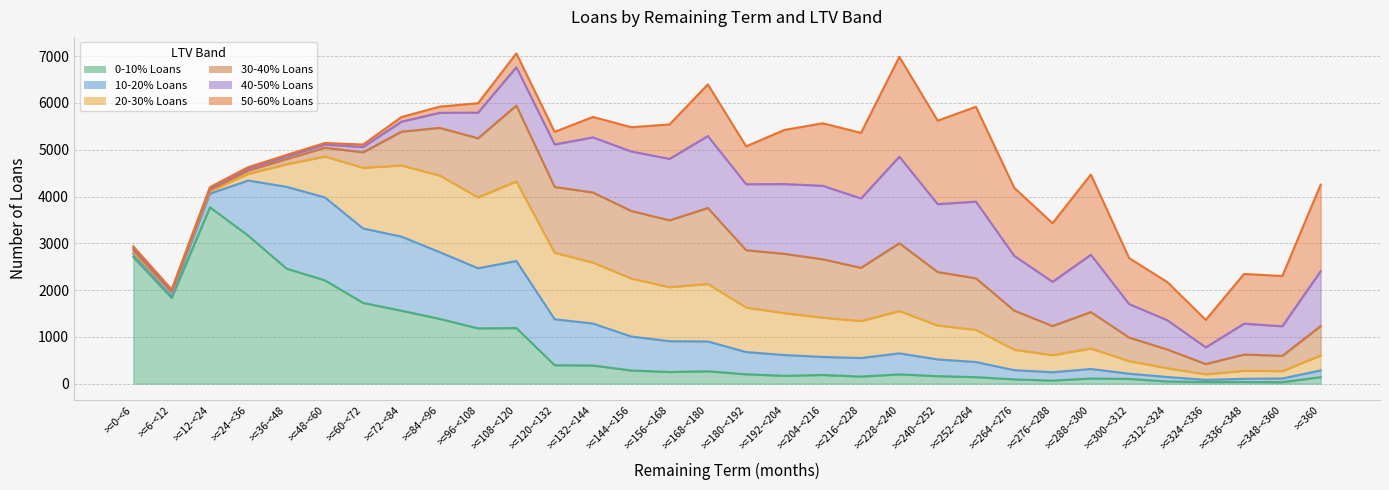

True or false: 30-40% Loans has more than 0 interior local peaks.

True